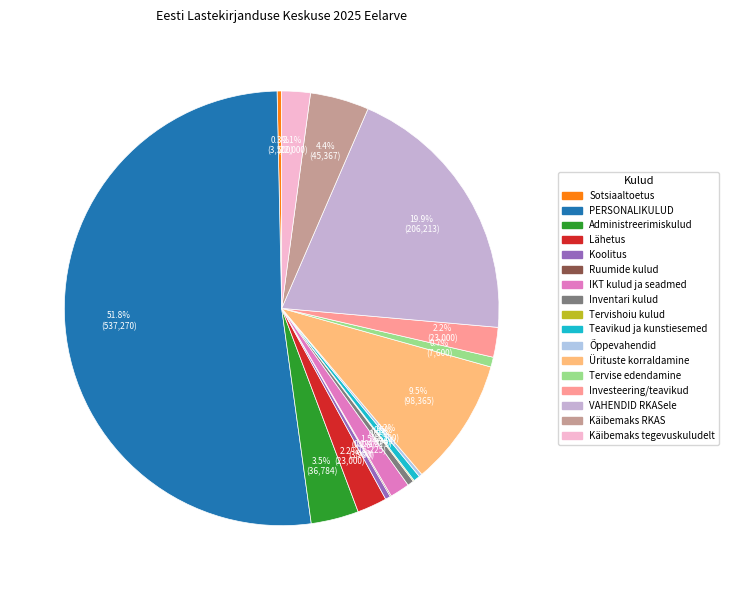

To the nearest percent, what is the difference between the largest and smallest slice percentages?

52%